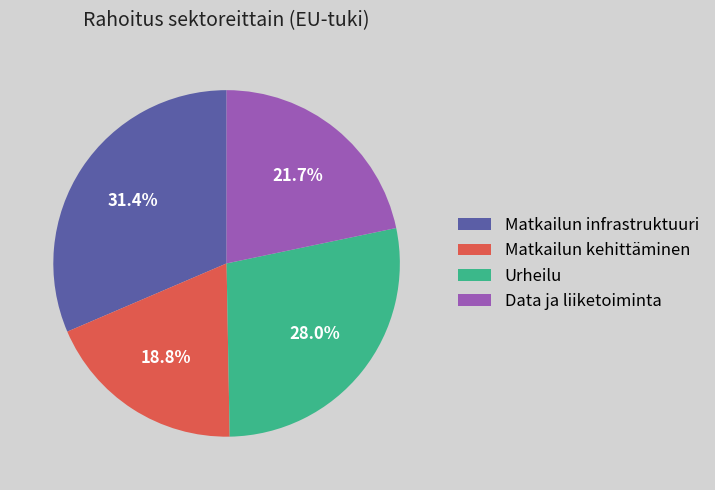

Does Matkailun infrastruktuuri account for over 50% of the chart?

No